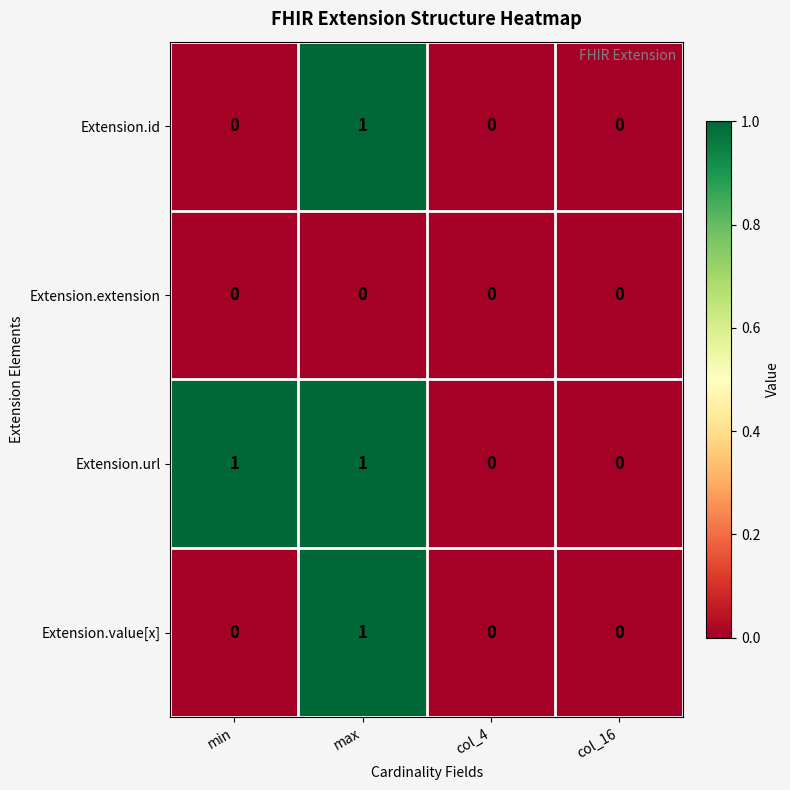

Is it true that Extension.id equals 0 at col_4?

True